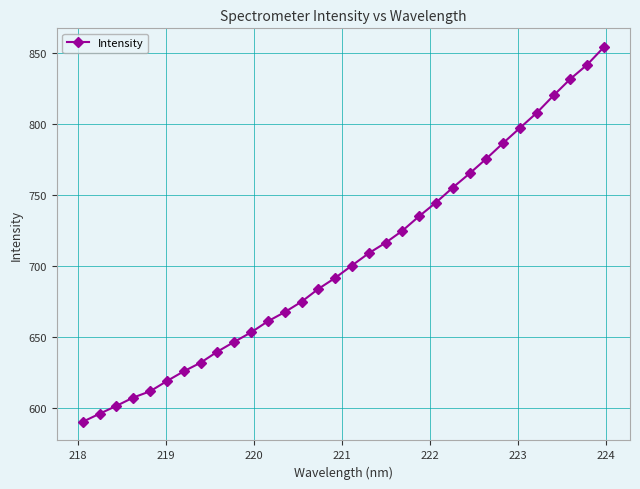

What is the value of the 24th point from the left?

764.8